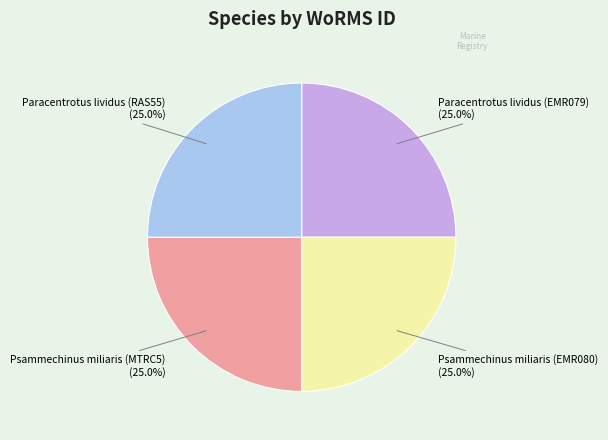

How many slices are in this pie chart?

4